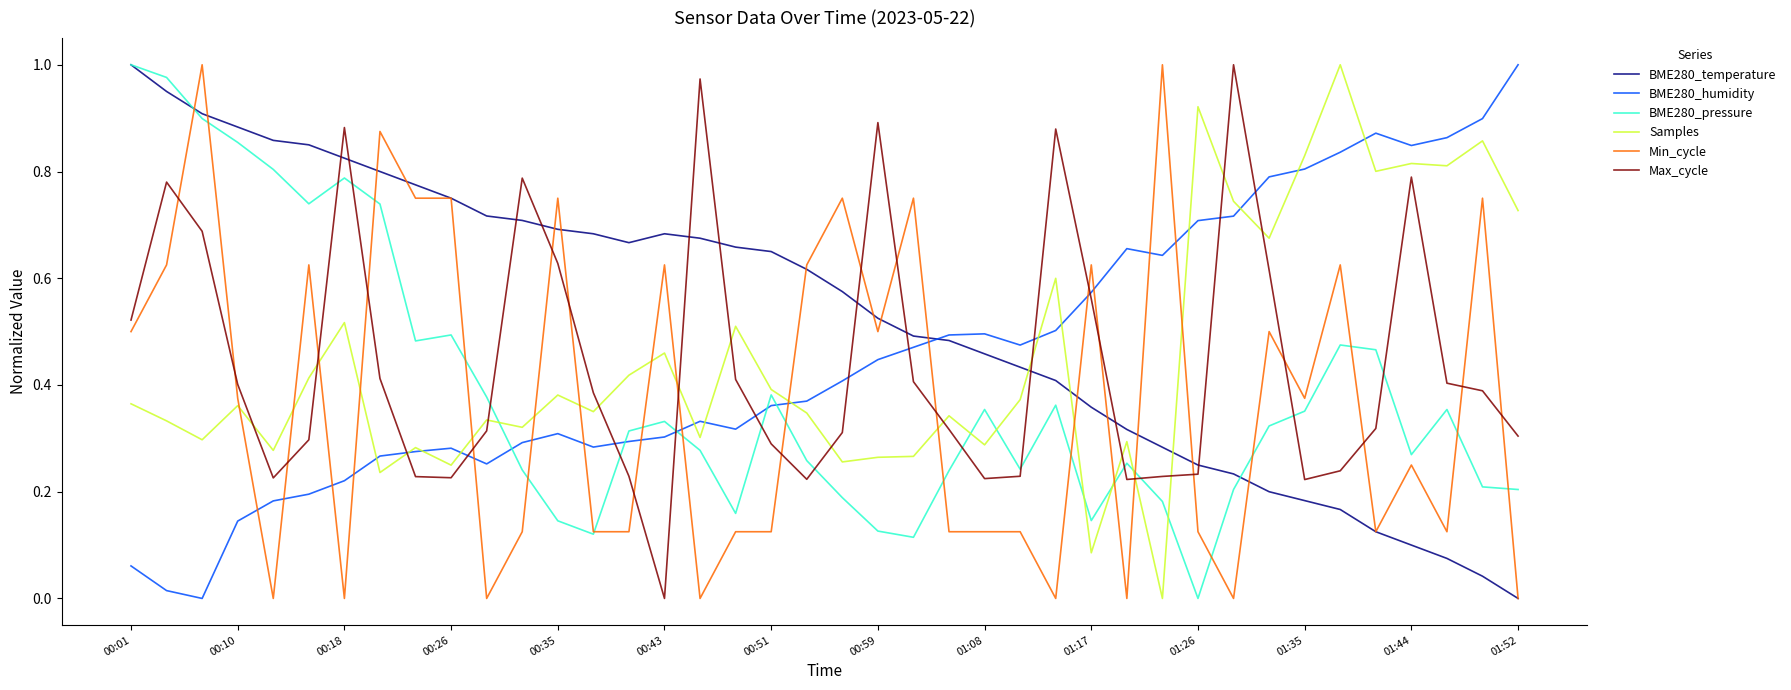

Which series has the largest total across all categories?

BME280_temperature